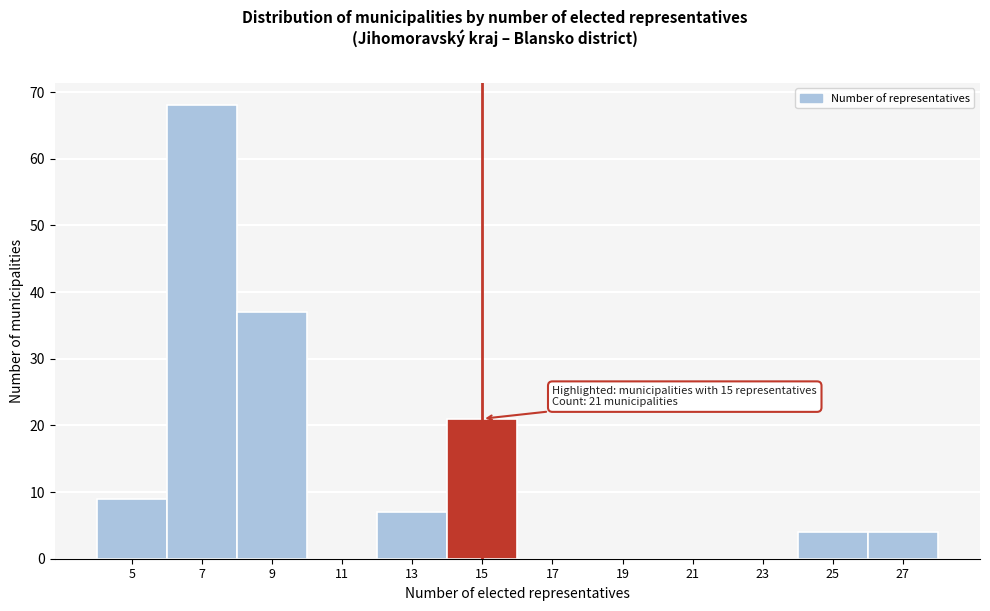

Reading left to right, list all the values displayed in this chart.

5=9	7=68	9=37	11=0	13=7	15=21	17=0	19=0	21=0	23=0	25=4	27=4